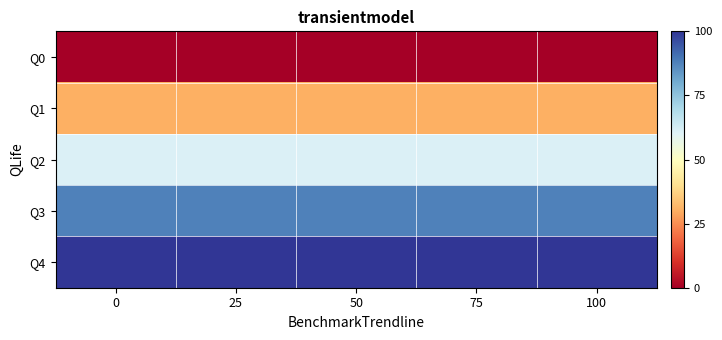

What is the difference between the highest and lowest values at 75?

100.0